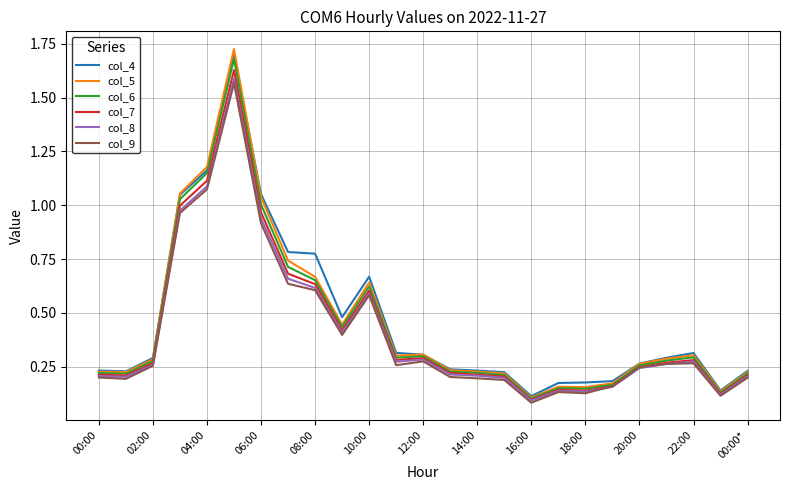

Which series has the largest range (max minus min)?

col_5